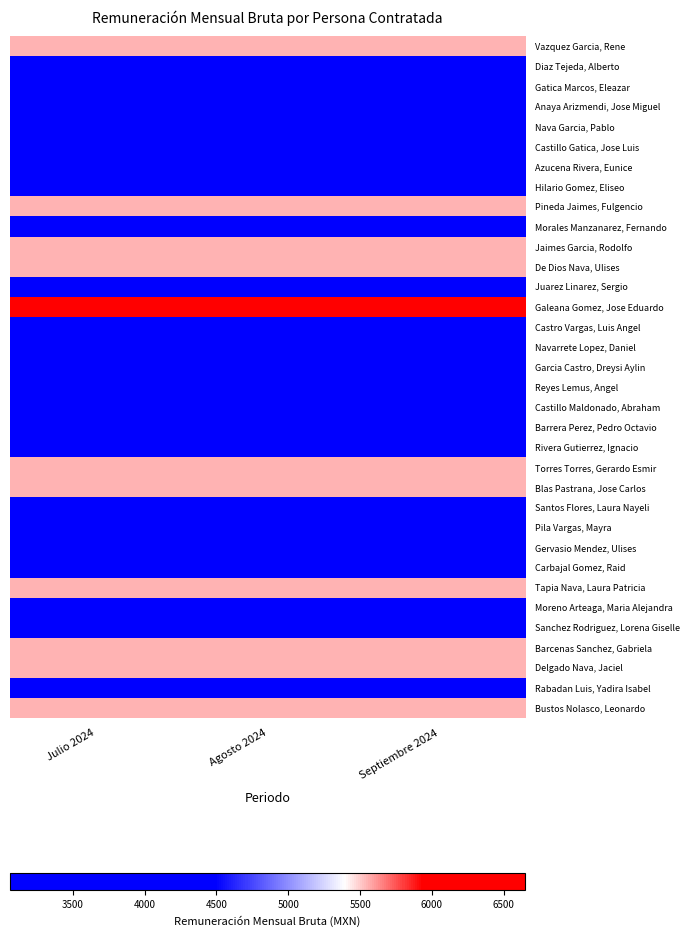

Rank the series by their maximum value, from highest to lowest.

Galeana Gomez, Jose Eduardo, Vazquez Garcia, Rene, Pineda Jaimes, Fulgencio, Jaimes Garcia, Rodolfo, De Dios Nava, Ulises, Torres Torres, Gerardo Esmir, Blas Pastrana, Jose Carlos, Tapia Nava, Laura Patricia, Barcenas Sanchez, Gabriela, Delgado Nava, Jaciel, Bustos Nolasco, Leonardo, Diaz Tejeda, Alberto, Azucena Rivera, Eunice, Hilario Gomez, Eliseo, Juarez Linarez, Sergio, Castro Vargas, Luis Angel, Navarrete Lopez, Daniel, Garcia Castro, Dreysi Aylin, Reyes Lemus, Angel, Castillo Maldonado, Abraham, Barrera Perez, Pedro Octavio, Rivera Gutierrez, Ignacio, Santos Flores, Laura Nayeli, Pila Vargas, Mayra, Gervasio Mendez, Ulises, Carbajal Gomez, Raid, Moreno Arteaga, Maria Alejandra, Sanchez Rodriguez, Lorena Giselle, Rabadan Luis, Yadira Isabel, Gatica Marcos, Eleazar, Anaya Arizmendi, Jose Miguel, Nava Garcia, Pablo, Castillo Gatica, Jose Luis, Morales Manzanarez, Fernando